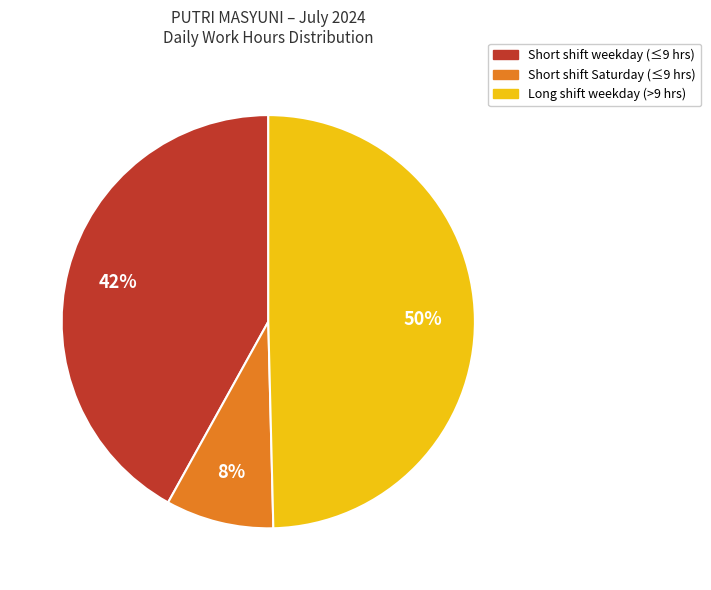

To the nearest percent, what is the average slice percentage?

33%